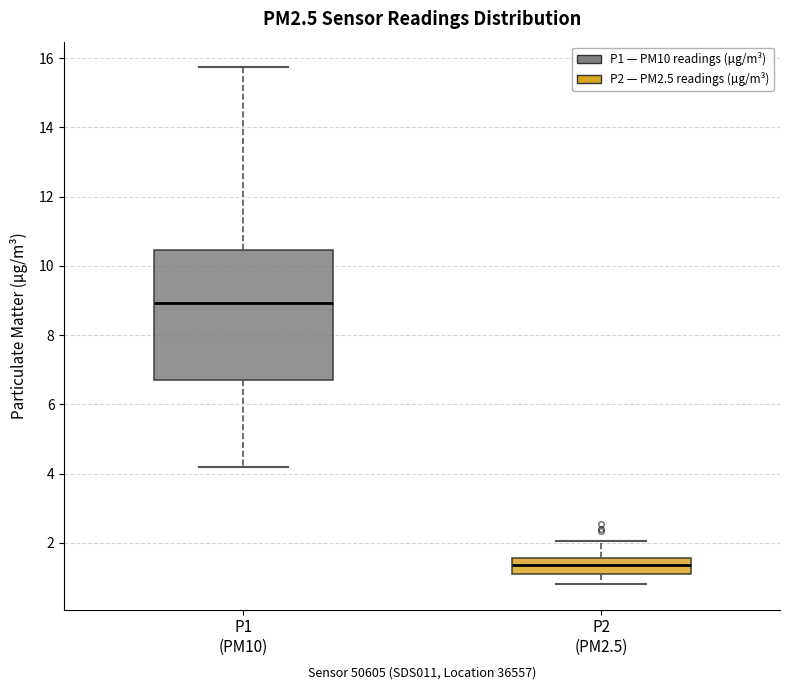

Comparing the boxes themselves (not the whiskers), which one is the tallest?

P1 (PM10)